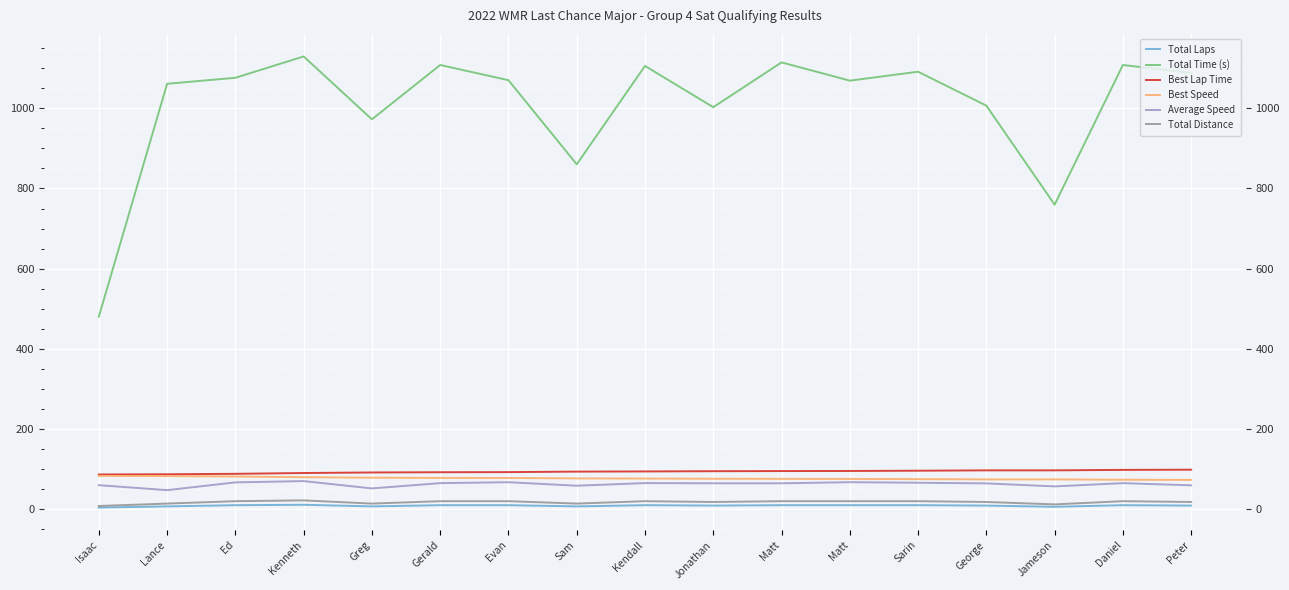

What is the lowest value of the Best Lap Time series?

86.6